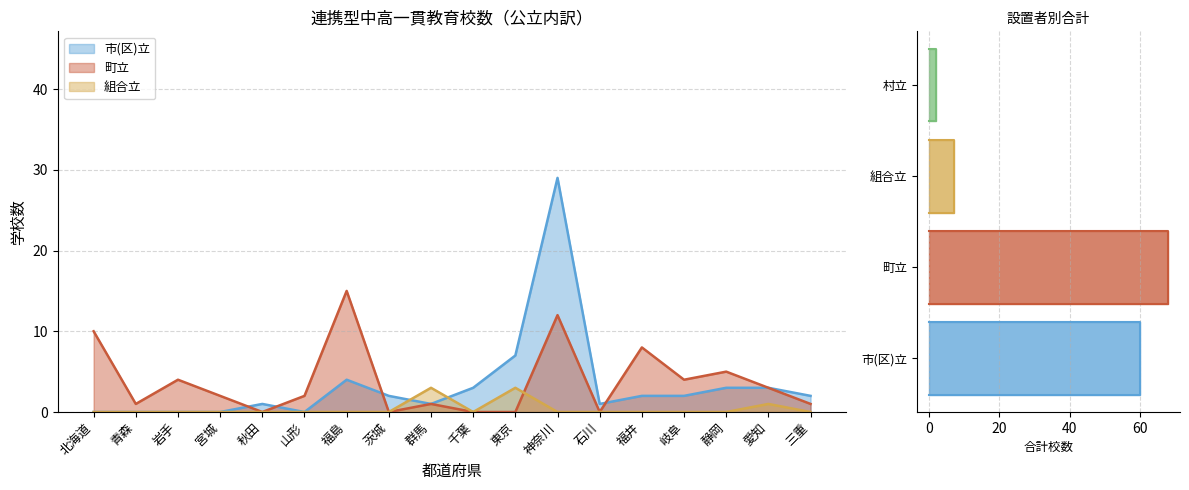

What is the sum of all 組合立 values?

7